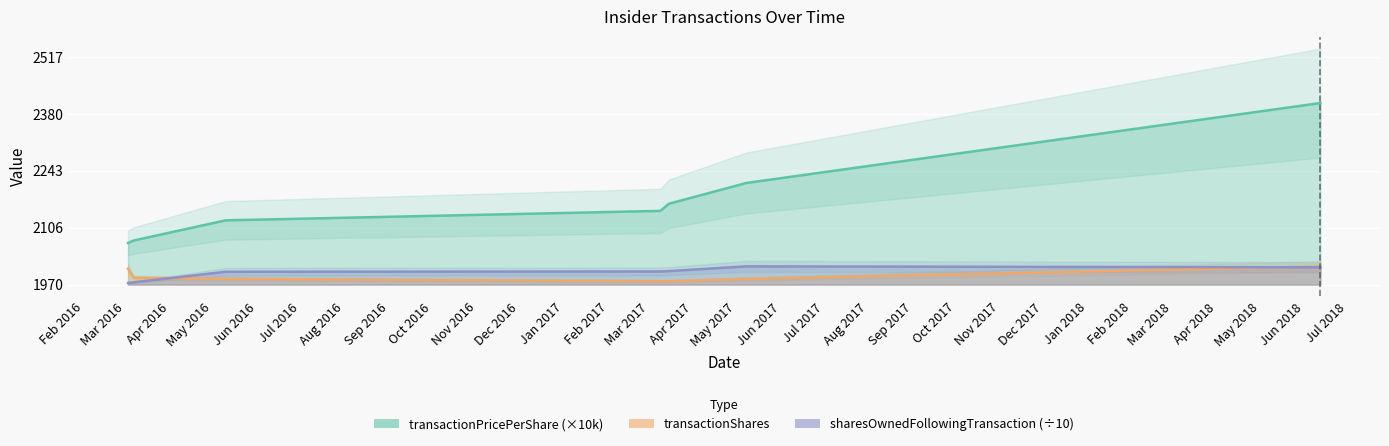

True or false: transactionShares and transactionPricePerShare cross at least once.

False